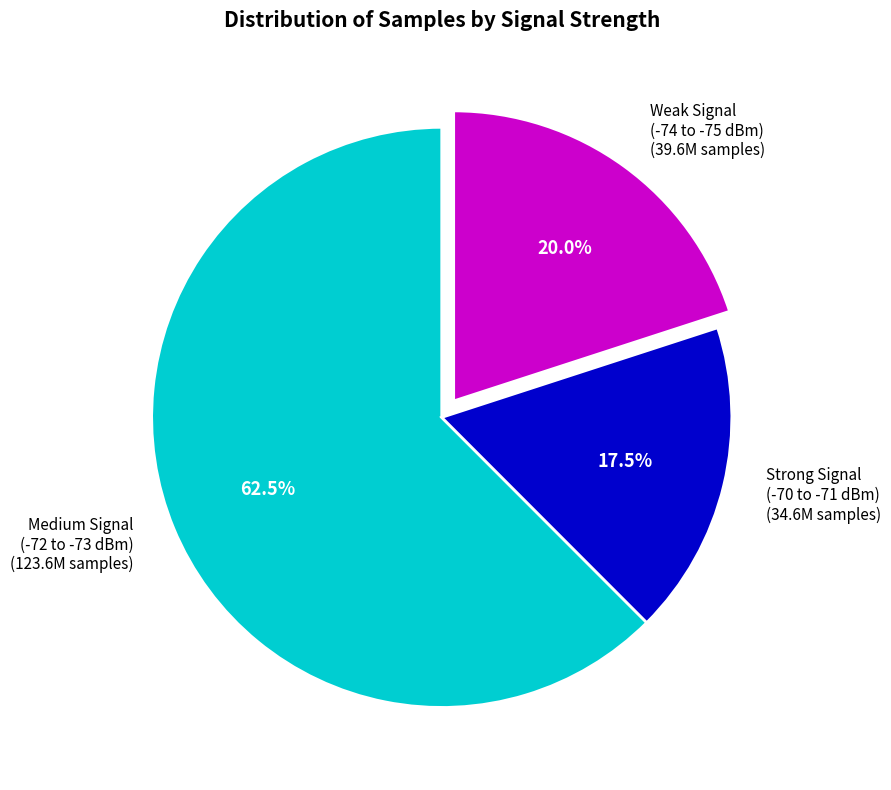

Is there a majority slice in this chart?

Yes